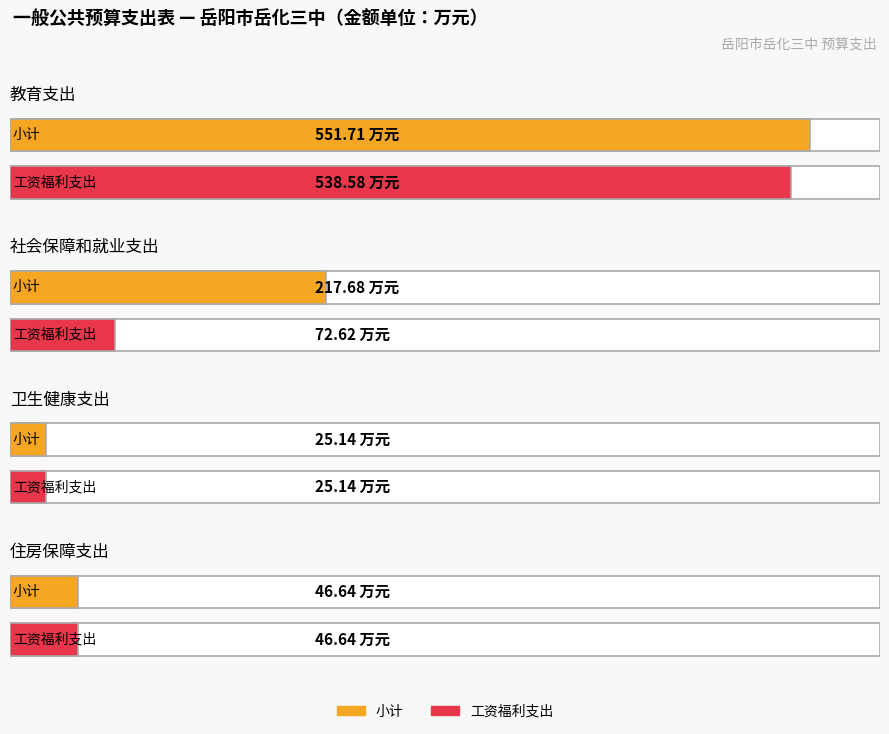

Between 教育支出 and 社会保障和就业支出, which is larger?

教育支出